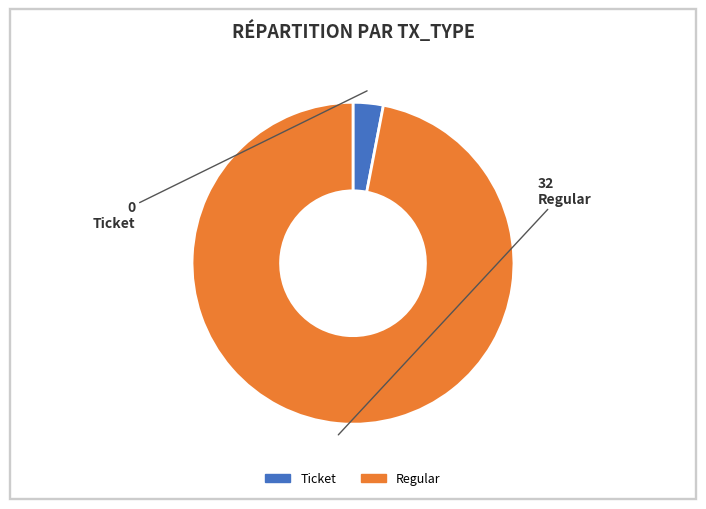

What is the largest slice in the pie chart?

Regular